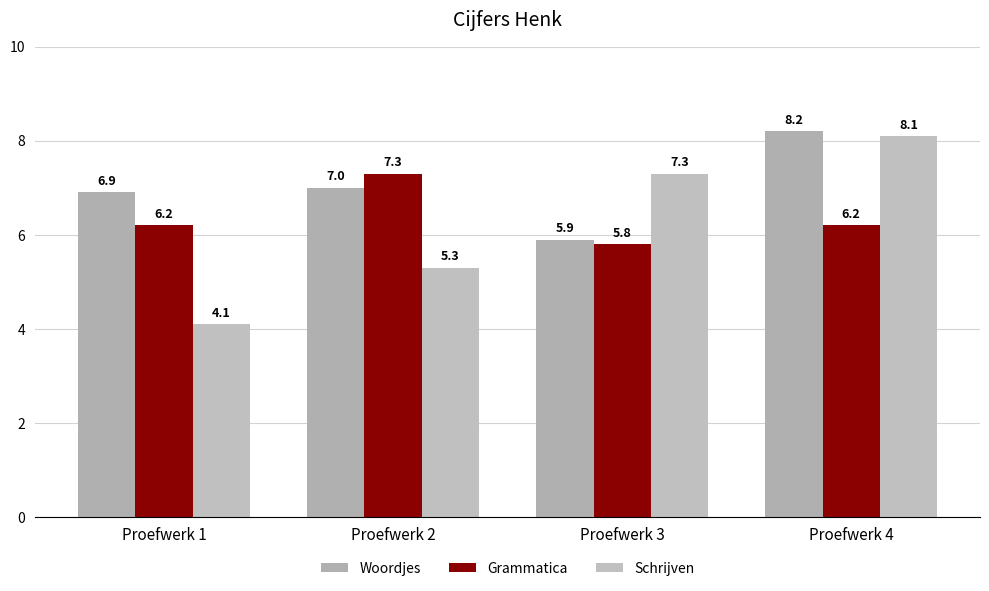

At which label does Schrijven reach its minimum?

Proefwerk 1